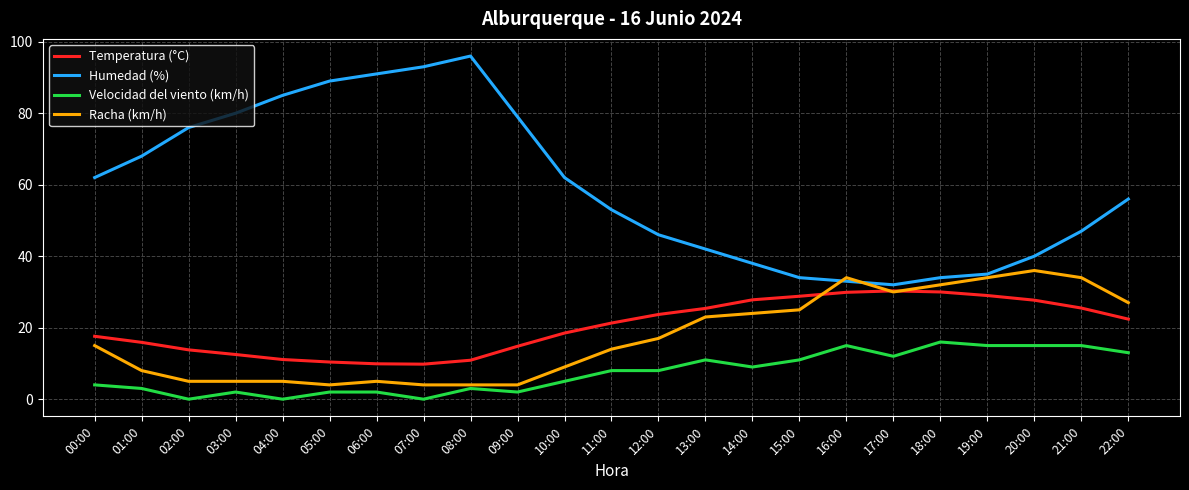

What is the difference between the highest and lowest values at 00:00?

58.0